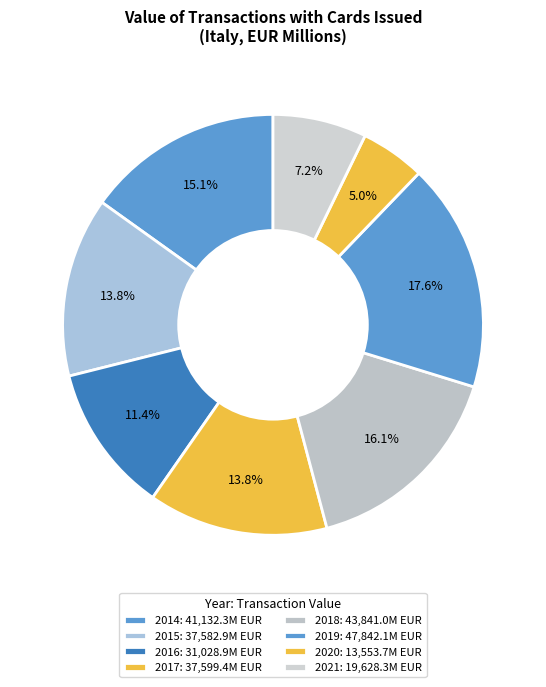

How many slices are in this pie chart?

8